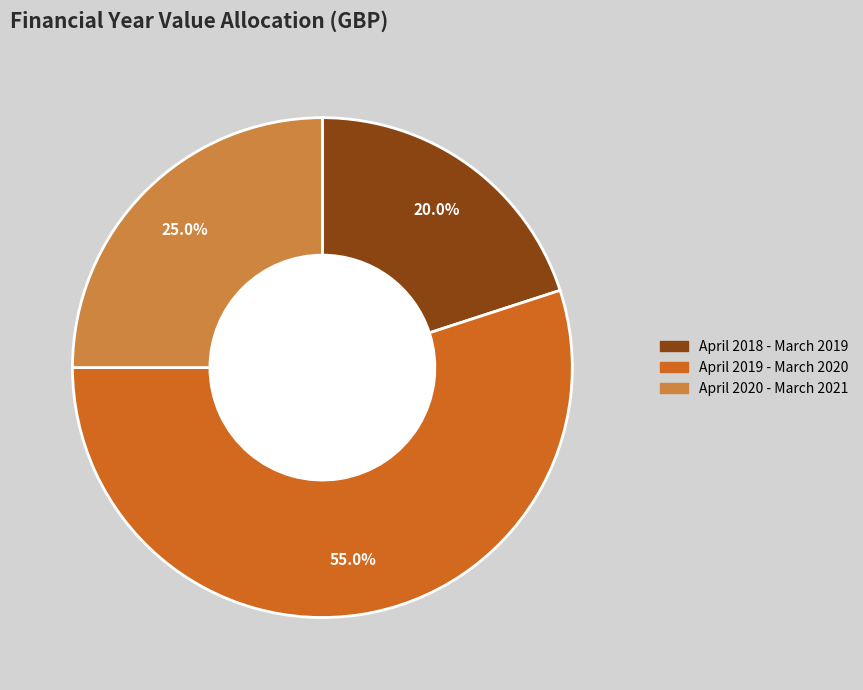

To the nearest percent, what is the difference between the largest and smallest slice percentages?

35%